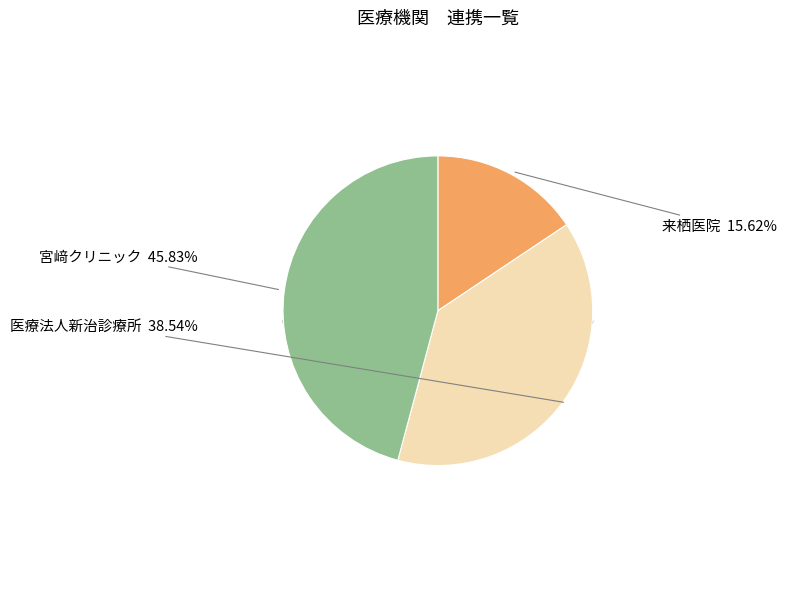

What is the total percentage of 宮﨑クリニック and 医療法人新治診療所?

84.4%